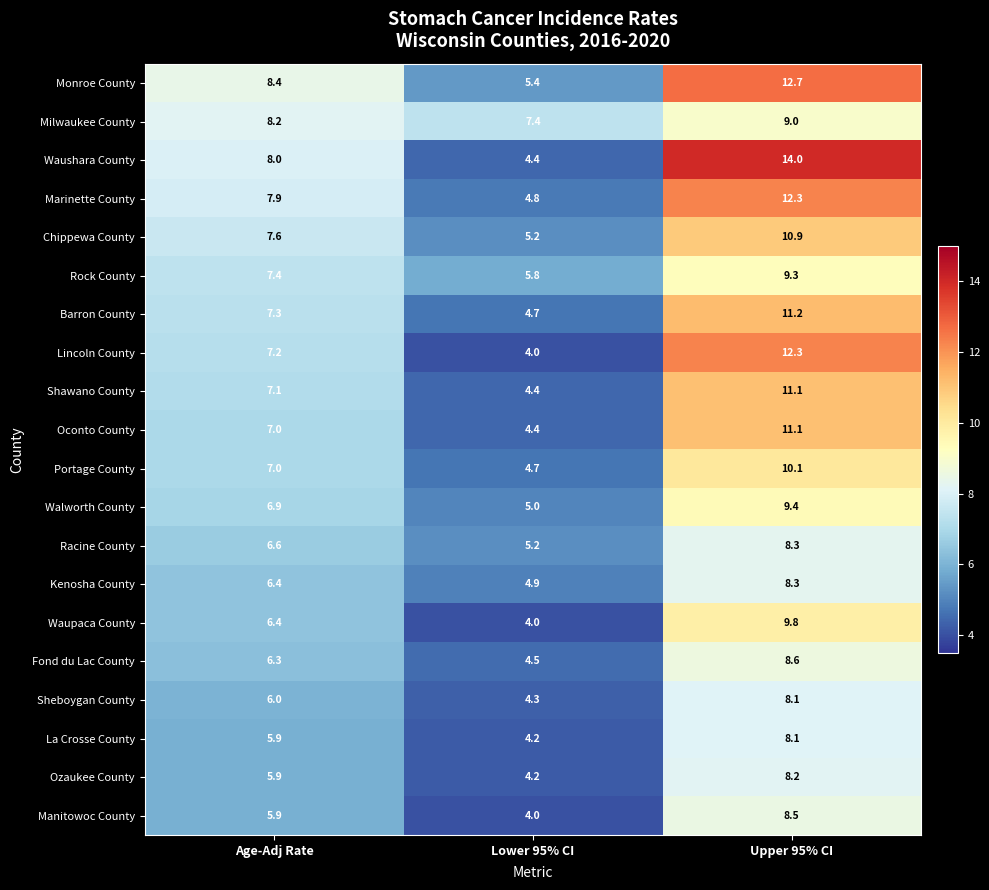

At which category does the chart reach its minimum across all series?

Lower 95% CI